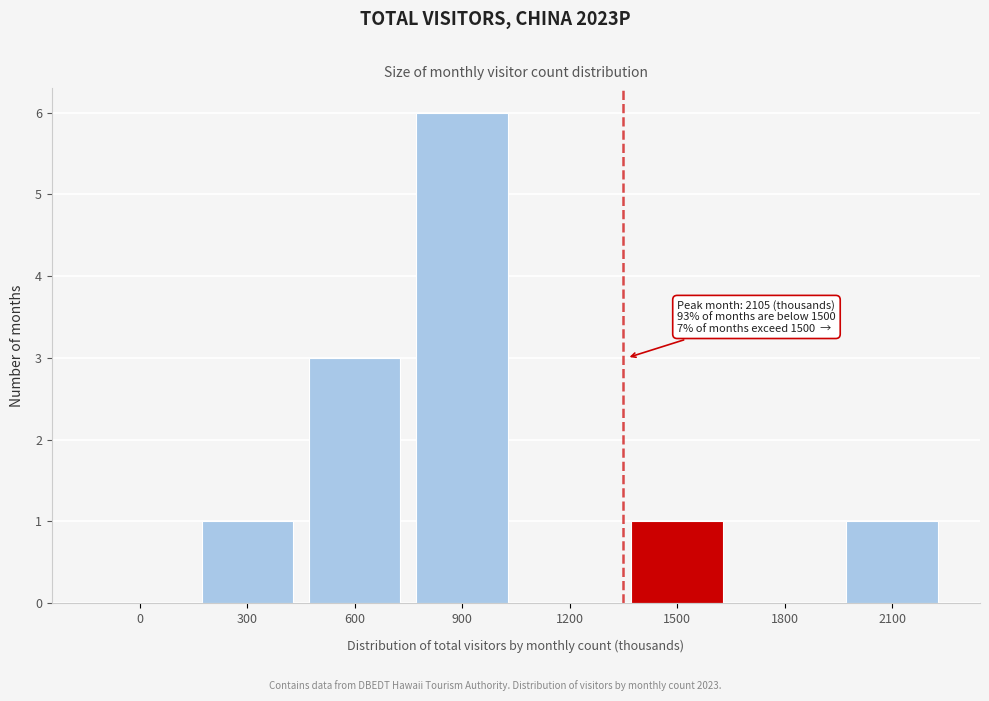

Reading left to right, transcribe all the data shown in this chart.

0=0	300=1	600=3	900=6	1200=0	1500=1	1800=0	2100=1